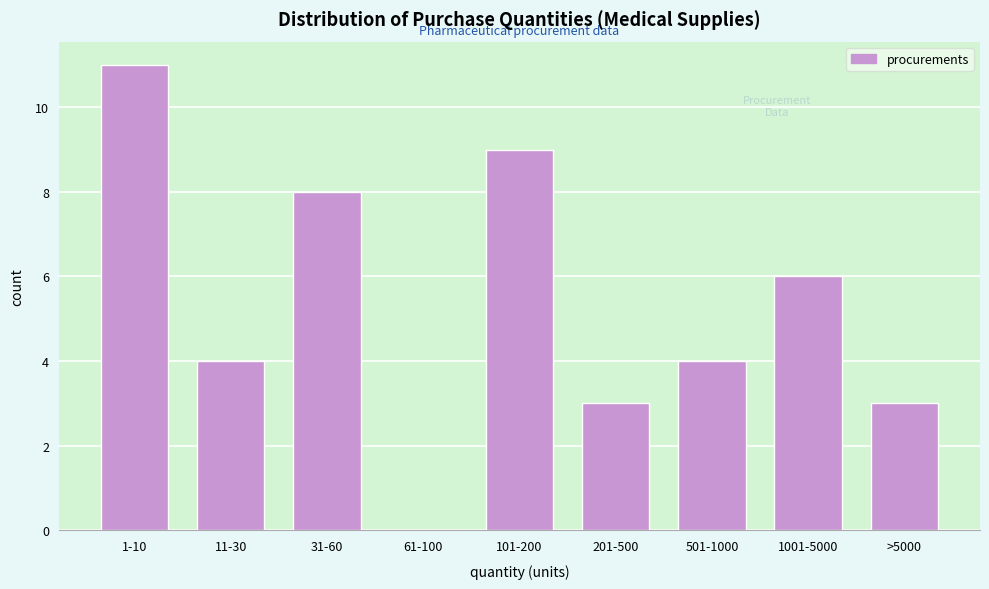

Reading left to right, what are all the values shown in this chart?

1-10=11	11-30=4	31-60=8	61-100=0	101-200=9	201-500=3	501-1000=4	1001-5000=6	>5000=3